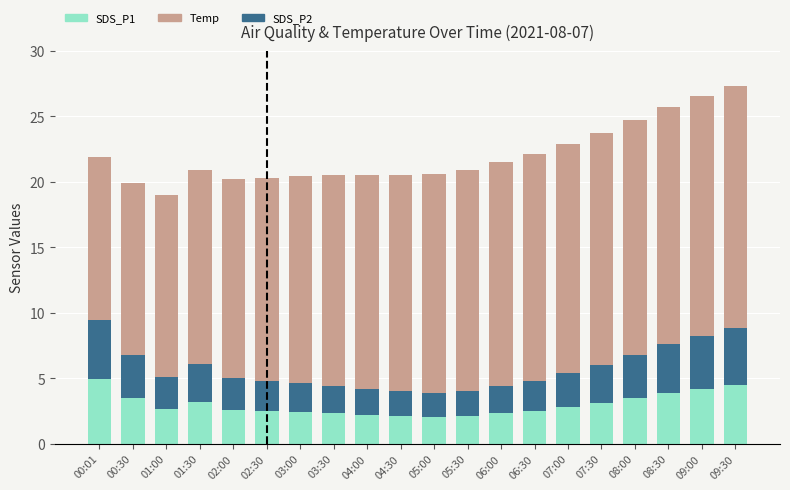

What is the difference between the maximum and second lowest values in the SDS_P1 series?

2.8